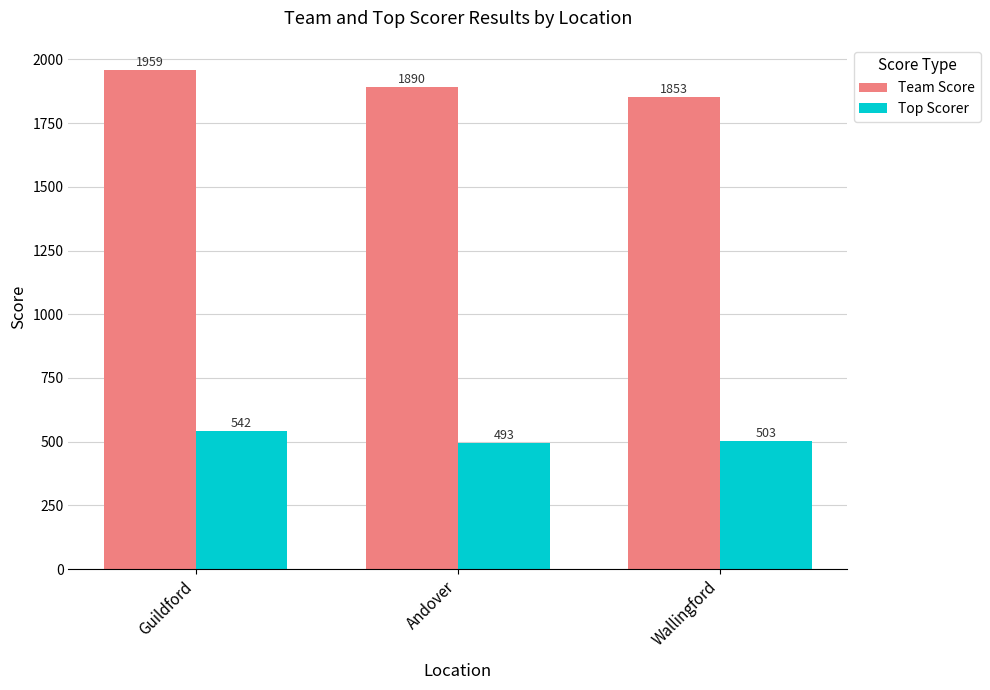

How many bars are there in each group?

2